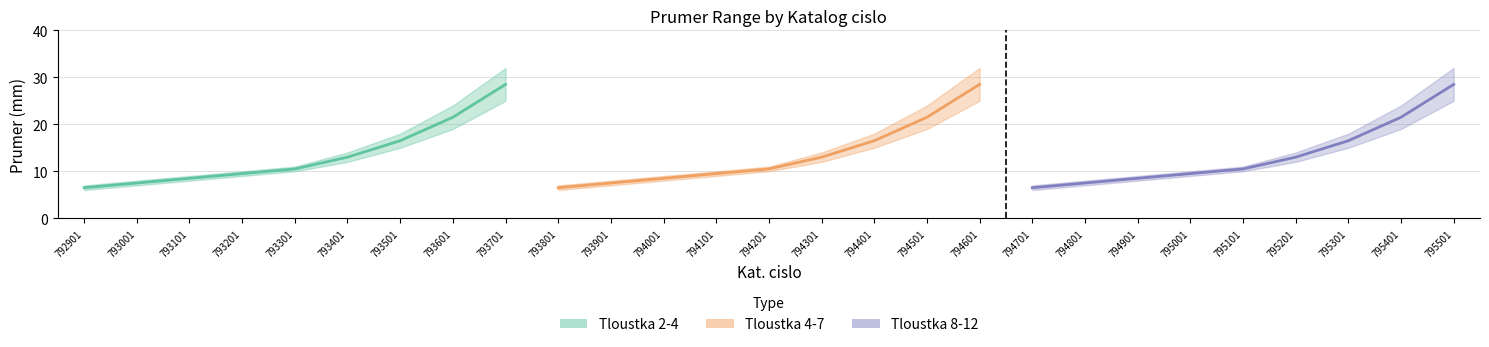

What is the difference between the second highest and minimum values in the Prumer max. series?

25